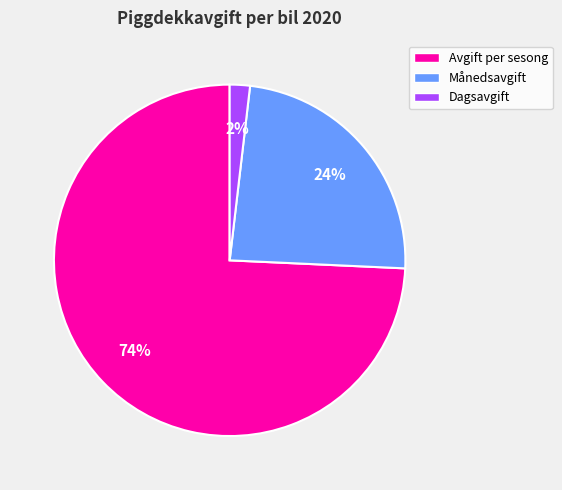

Combined, do Avgift per sesong and Dagsavgift account for over 50%?

Yes